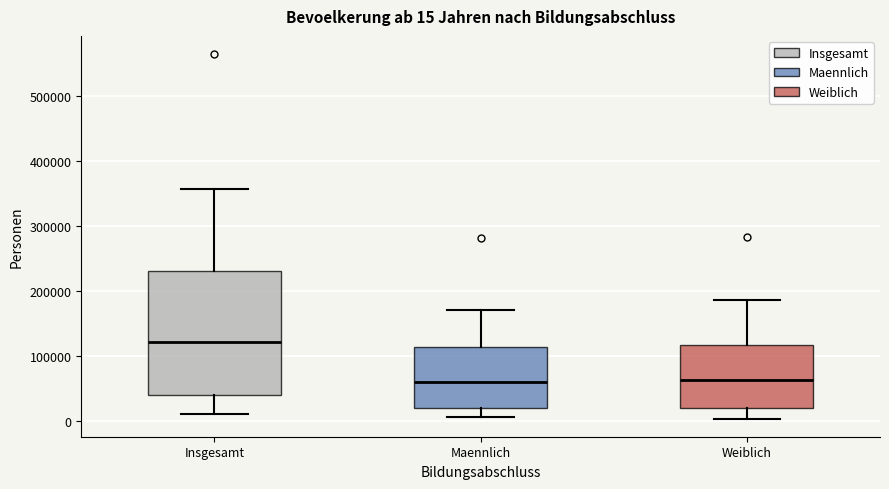

Comparing the boxes themselves (not the whiskers), which one is the tallest?

Insgesamt